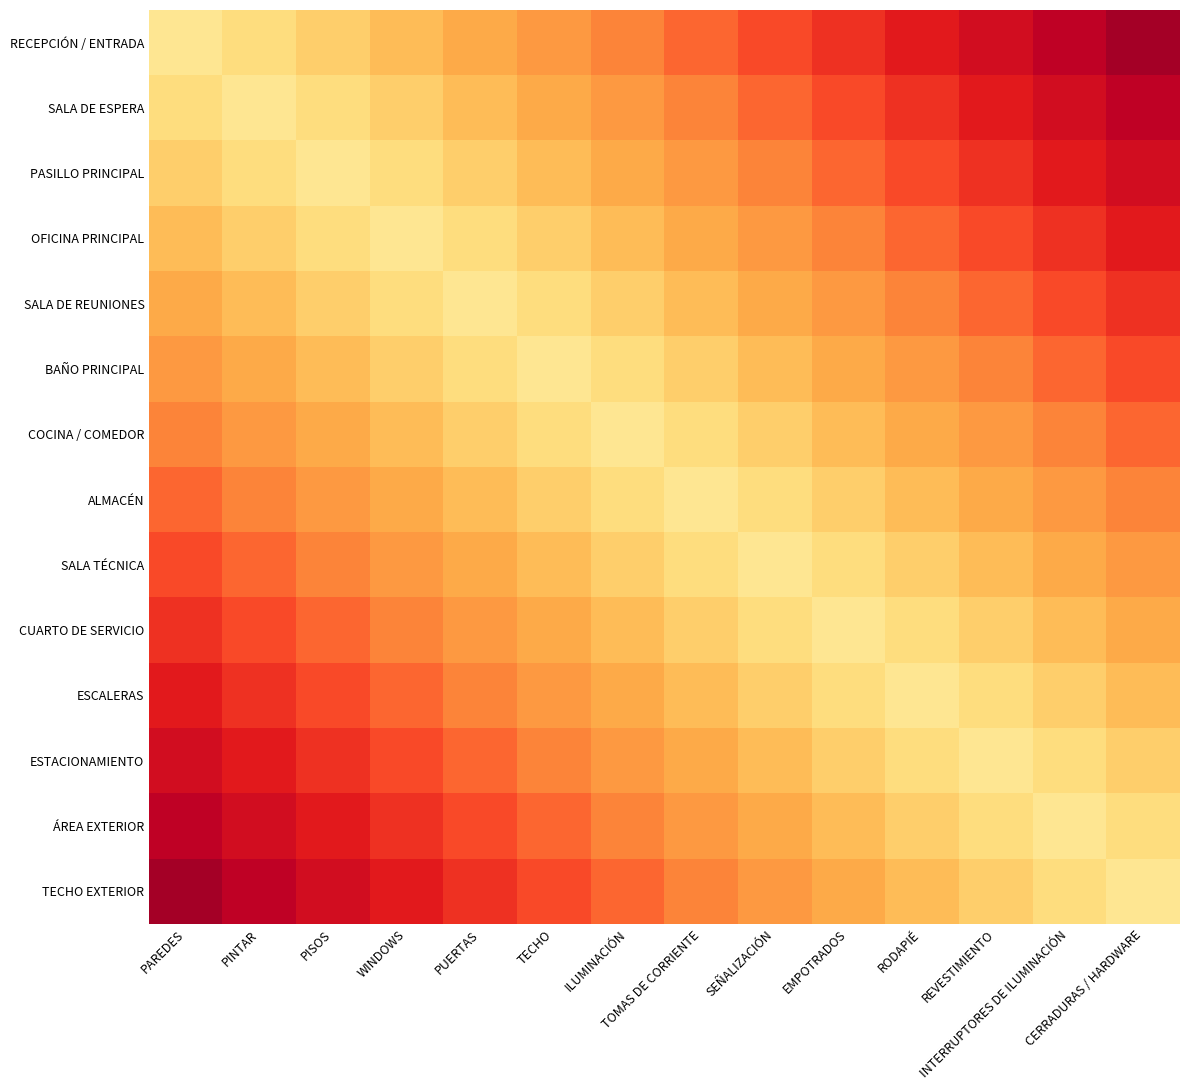

Reading left to right, what are all the values shown in this chart?

RECEPCIÓN / ENTRADA: PAREDES=1.0	PINTAR=0.9	PISOS=0.9	WINDOWS=0.8	PUERTAS=0.7	TECHO=0.6	ILUMINACIÓN=0.6	TOMAS DE CORRIENTE=0.5	SEÑALIZACIÓN=0.4	EMPOTRADOS=0.4	RODAPIÉ=0.3	REVESTIMIENTO=0.2	INTERRUPTORES DE ILUMINACIÓN=0.2	CERRADURAS / HARDWARE=0.1
SALA DE ESPERA: PAREDES=0.9	PINTAR=1.0	PISOS=0.9	WINDOWS=0.9	PUERTAS=0.8	TECHO=0.7	ILUMINACIÓN=0.6	TOMAS DE CORRIENTE=0.6	SEÑALIZACIÓN=0.5	EMPOTRADOS=0.4	RODAPIÉ=0.4	REVESTIMIENTO=0.3	INTERRUPTORES DE ILUMINACIÓN=0.2	CERRADURAS / HARDWARE=0.2
PASILLO PRINCIPAL: PAREDES=0.9	PINTAR=0.9	PISOS=1.0	WINDOWS=0.9	PUERTAS=0.9	TECHO=0.8	ILUMINACIÓN=0.7	TOMAS DE CORRIENTE=0.6	SEÑALIZACIÓN=0.6	EMPOTRADOS=0.5	RODAPIÉ=0.4	REVESTIMIENTO=0.4	INTERRUPTORES DE ILUMINACIÓN=0.3	CERRADURAS / HARDWARE=0.2
OFICINA PRINCIPAL: PAREDES=0.8	PINTAR=0.9	PISOS=0.9	WINDOWS=1.0	PUERTAS=0.9	TECHO=0.9	ILUMINACIÓN=0.8	TOMAS DE CORRIENTE=0.7	SEÑALIZACIÓN=0.6	EMPOTRADOS=0.6	RODAPIÉ=0.5	REVESTIMIENTO=0.4	INTERRUPTORES DE ILUMINACIÓN=0.4	CERRADURAS / HARDWARE=0.3
SALA DE REUNIONES: PAREDES=0.7	PINTAR=0.8	PISOS=0.9	WINDOWS=0.9	PUERTAS=1.0	TECHO=0.9	ILUMINACIÓN=0.9	TOMAS DE CORRIENTE=0.8	SEÑALIZACIÓN=0.7	EMPOTRADOS=0.6	RODAPIÉ=0.6	REVESTIMIENTO=0.5	INTERRUPTORES DE ILUMINACIÓN=0.4	CERRADURAS / HARDWARE=0.4
BAÑO PRINCIPAL: PAREDES=0.6	PINTAR=0.7	PISOS=0.8	WINDOWS=0.9	PUERTAS=0.9	TECHO=1.0	ILUMINACIÓN=0.9	TOMAS DE CORRIENTE=0.9	SEÑALIZACIÓN=0.8	EMPOTRADOS=0.7	RODAPIÉ=0.6	REVESTIMIENTO=0.6	INTERRUPTORES DE ILUMINACIÓN=0.5	CERRADURAS / HARDWARE=0.4
COCINA / COMEDOR: PAREDES=0.6	PINTAR=0.6	PISOS=0.7	WINDOWS=0.8	PUERTAS=0.9	TECHO=0.9	ILUMINACIÓN=1.0	TOMAS DE CORRIENTE=0.9	SEÑALIZACIÓN=0.9	EMPOTRADOS=0.8	RODAPIÉ=0.7	REVESTIMIENTO=0.6	INTERRUPTORES DE ILUMINACIÓN=0.6	CERRADURAS / HARDWARE=0.5
ALMACÉN: PAREDES=0.5	PINTAR=0.6	PISOS=0.6	WINDOWS=0.7	PUERTAS=0.8	TECHO=0.9	ILUMINACIÓN=0.9	TOMAS DE CORRIENTE=1.0	SEÑALIZACIÓN=0.9	EMPOTRADOS=0.9	RODAPIÉ=0.8	REVESTIMIENTO=0.7	INTERRUPTORES DE ILUMINACIÓN=0.6	CERRADURAS / HARDWARE=0.6
SALA TÉCNICA: PAREDES=0.4	PINTAR=0.5	PISOS=0.6	WINDOWS=0.6	PUERTAS=0.7	TECHO=0.8	ILUMINACIÓN=0.9	TOMAS DE CORRIENTE=0.9	SEÑALIZACIÓN=1.0	EMPOTRADOS=0.9	RODAPIÉ=0.9	REVESTIMIENTO=0.8	INTERRUPTORES DE ILUMINACIÓN=0.7	CERRADURAS / HARDWARE=0.6
CUARTO DE SERVICIO: PAREDES=0.4	PINTAR=0.4	PISOS=0.5	WINDOWS=0.6	PUERTAS=0.6	TECHO=0.7	ILUMINACIÓN=0.8	TOMAS DE CORRIENTE=0.9	SEÑALIZACIÓN=0.9	EMPOTRADOS=1.0	RODAPIÉ=0.9	REVESTIMIENTO=0.9	INTERRUPTORES DE ILUMINACIÓN=0.8	CERRADURAS / HARDWARE=0.7
ESCALERAS: PAREDES=0.3	PINTAR=0.4	PISOS=0.4	WINDOWS=0.5	PUERTAS=0.6	TECHO=0.6	ILUMINACIÓN=0.7	TOMAS DE CORRIENTE=0.8	SEÑALIZACIÓN=0.9	EMPOTRADOS=0.9	RODAPIÉ=1.0	REVESTIMIENTO=0.9	INTERRUPTORES DE ILUMINACIÓN=0.9	CERRADURAS / HARDWARE=0.8
ESTACIONAMIENTO: PAREDES=0.2	PINTAR=0.3	PISOS=0.4	WINDOWS=0.4	PUERTAS=0.5	TECHO=0.6	ILUMINACIÓN=0.6	TOMAS DE CORRIENTE=0.7	SEÑALIZACIÓN=0.8	EMPOTRADOS=0.9	RODAPIÉ=0.9	REVESTIMIENTO=1.0	INTERRUPTORES DE ILUMINACIÓN=0.9	CERRADURAS / HARDWARE=0.9
ÁREA EXTERIOR: PAREDES=0.2	PINTAR=0.2	PISOS=0.3	WINDOWS=0.4	PUERTAS=0.4	TECHO=0.5	ILUMINACIÓN=0.6	TOMAS DE CORRIENTE=0.6	SEÑALIZACIÓN=0.7	EMPOTRADOS=0.8	RODAPIÉ=0.9	REVESTIMIENTO=0.9	INTERRUPTORES DE ILUMINACIÓN=1.0	CERRADURAS / HARDWARE=0.9
TECHO EXTERIOR: PAREDES=0.1	PINTAR=0.2	PISOS=0.2	WINDOWS=0.3	PUERTAS=0.4	TECHO=0.4	ILUMINACIÓN=0.5	TOMAS DE CORRIENTE=0.6	SEÑALIZACIÓN=0.6	EMPOTRADOS=0.7	RODAPIÉ=0.8	REVESTIMIENTO=0.9	INTERRUPTORES DE ILUMINACIÓN=0.9	CERRADURAS / HARDWARE=1.0